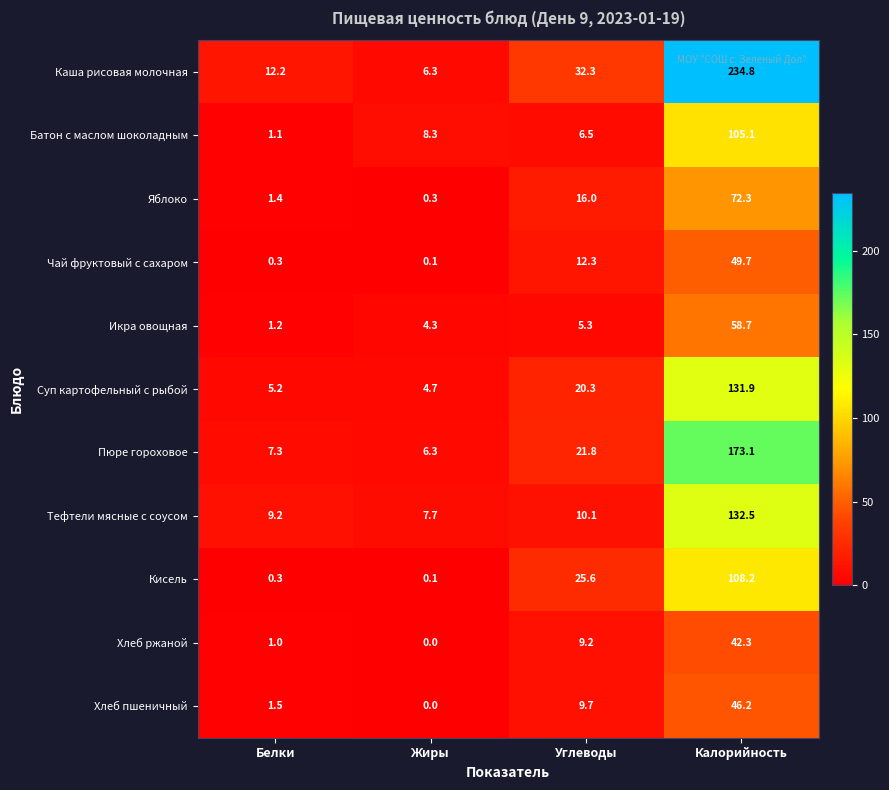

What is the spread (max minus min) of values at Жиры?

8.3